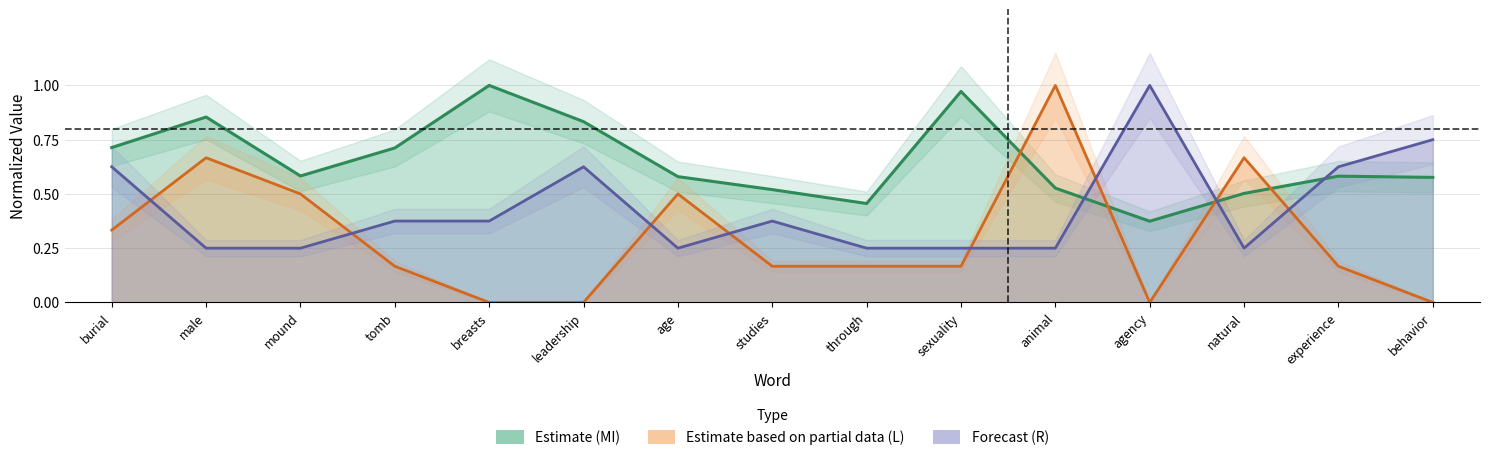

What is the sum of the R values at animal and male?

0.5